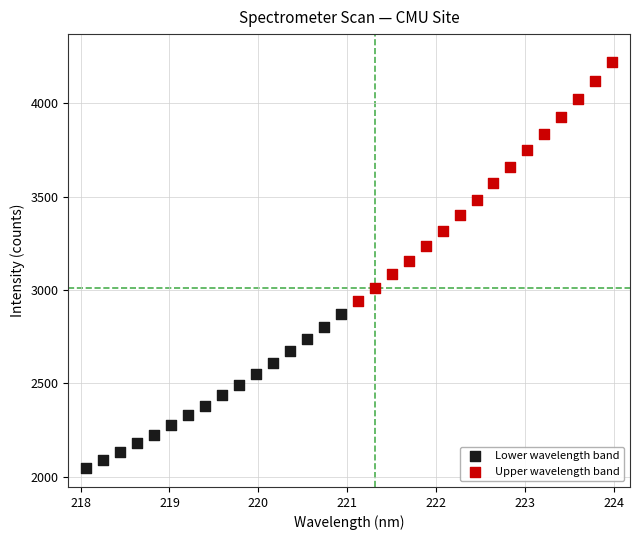

Which series contains the highest Y value?

Upper wavelength band